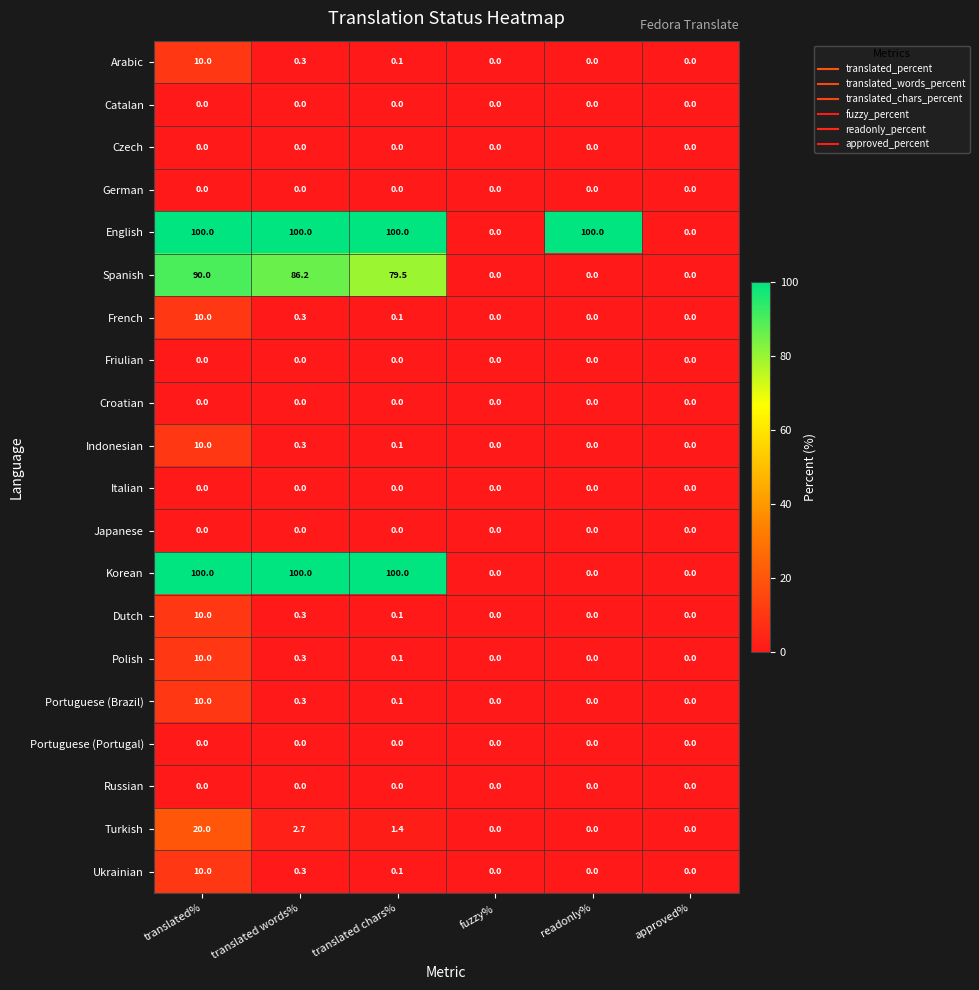

At how many categories does at least one series exceed 45?

4